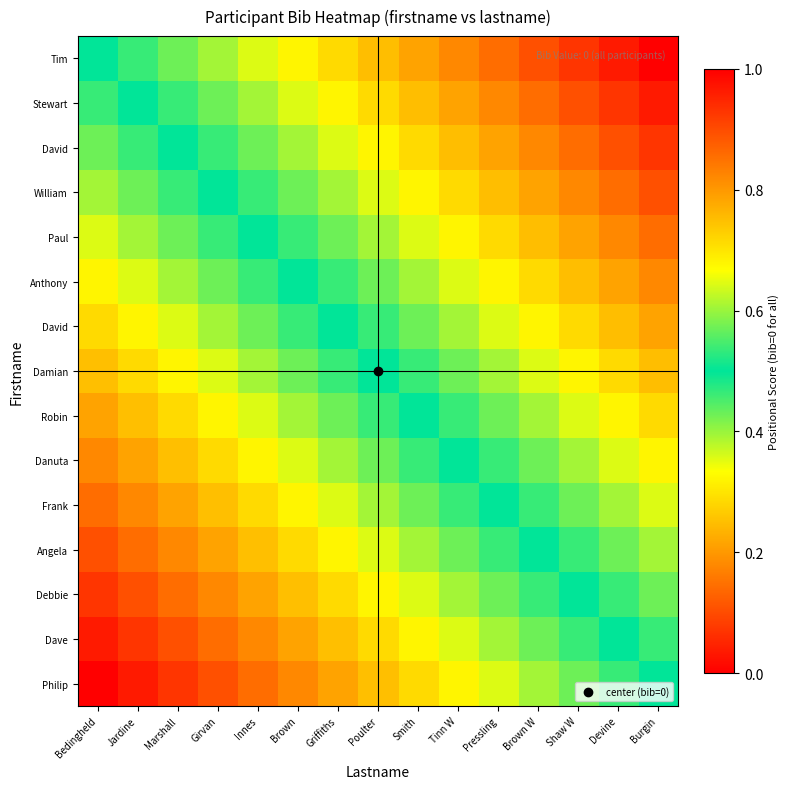

At which category does the chart reach its minimum across all series?

Bedingheld